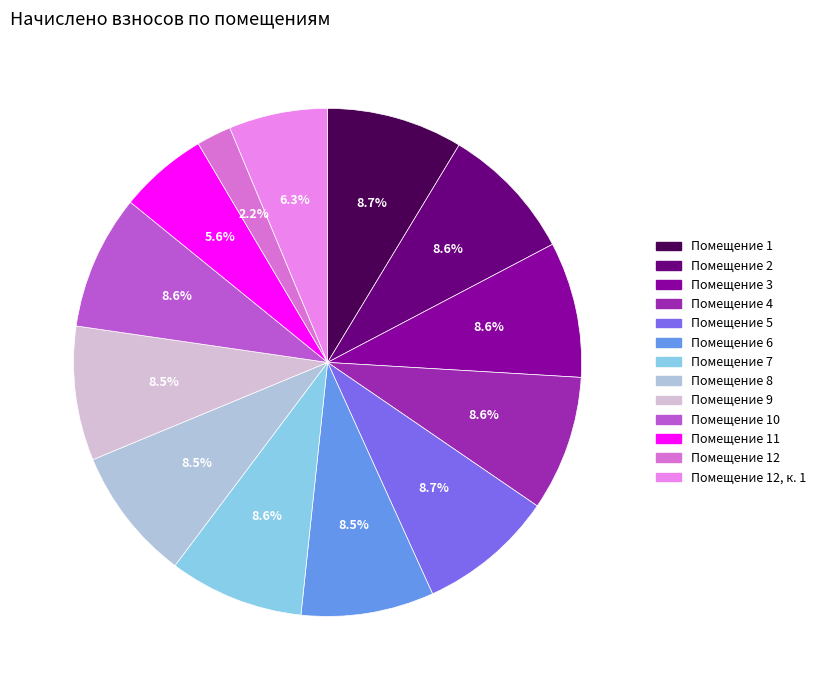

How many slices are in this pie chart?

13